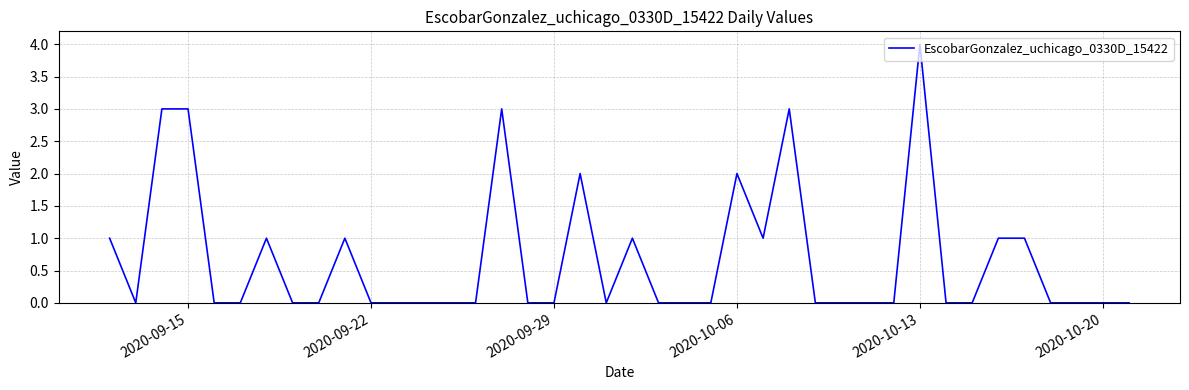

What is the average value?

1